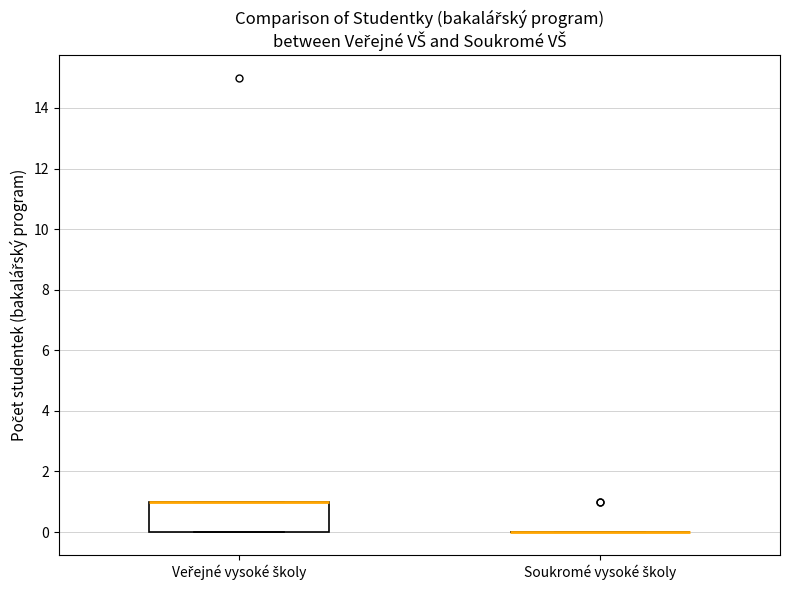

Comparing the boxes themselves (not the whiskers), which one is the tallest?

Veřejné vysoké školy